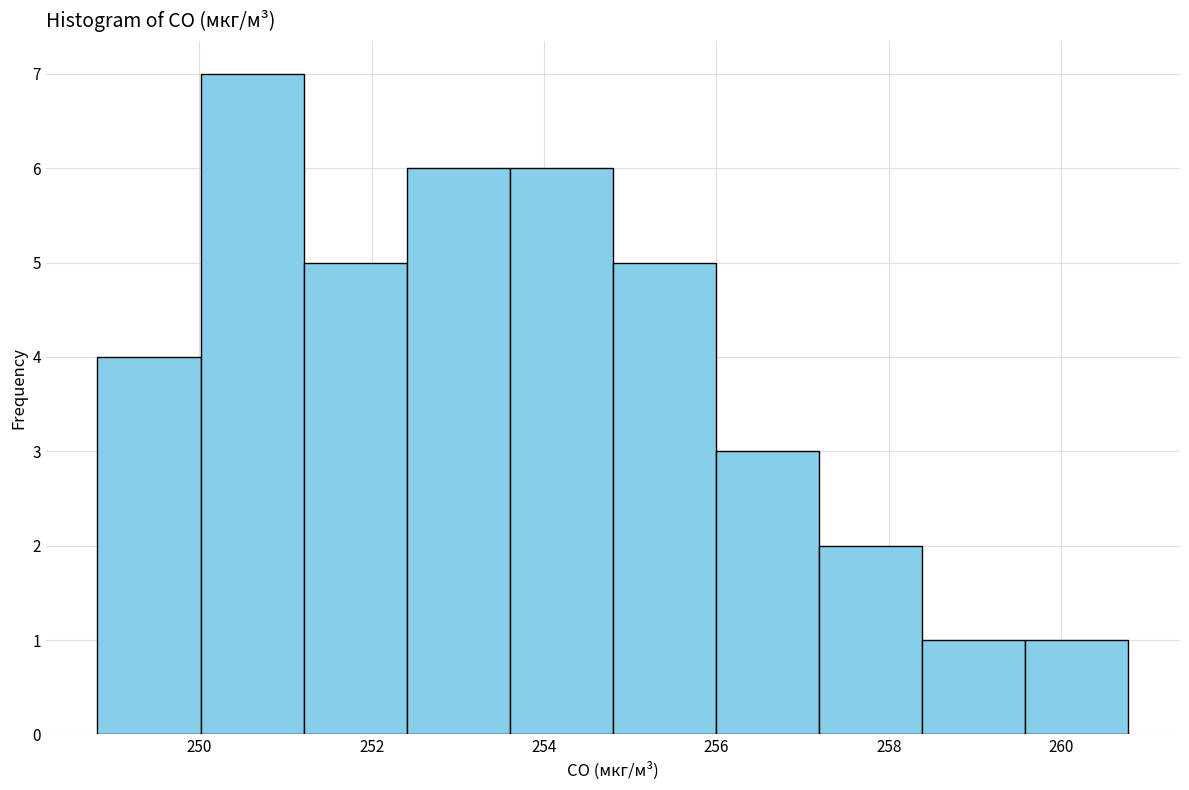

Reading left to right, list every bar in this chart as the range it spans on the x-axis followed by its height. Neither the bar edges nor the heights are printed on the chart, so give them approximately, as read against the axes.

248.8 to 250.0: 4
250.0 to 251.2: 7
251.2 to 252.4: 5
252.4 to 253.6: 6
253.6 to 254.8: 6
254.8 to 256.0: 5
256.0 to 257.2: 3
257.2 to 258.4: 2
258.4 to 259.6: 1
259.6 to 260.8: 1